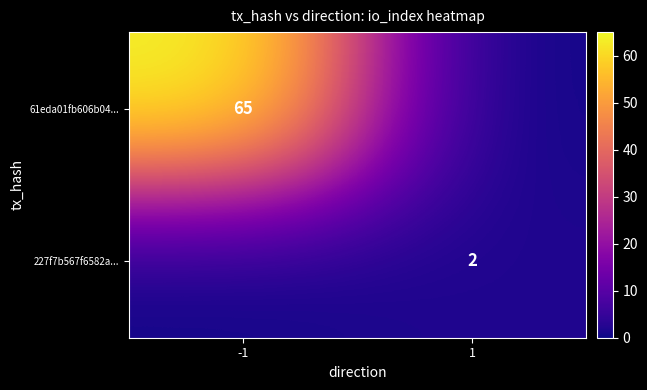

The 61eda01fb606b04... series shows 34 at -1. True or false?

False